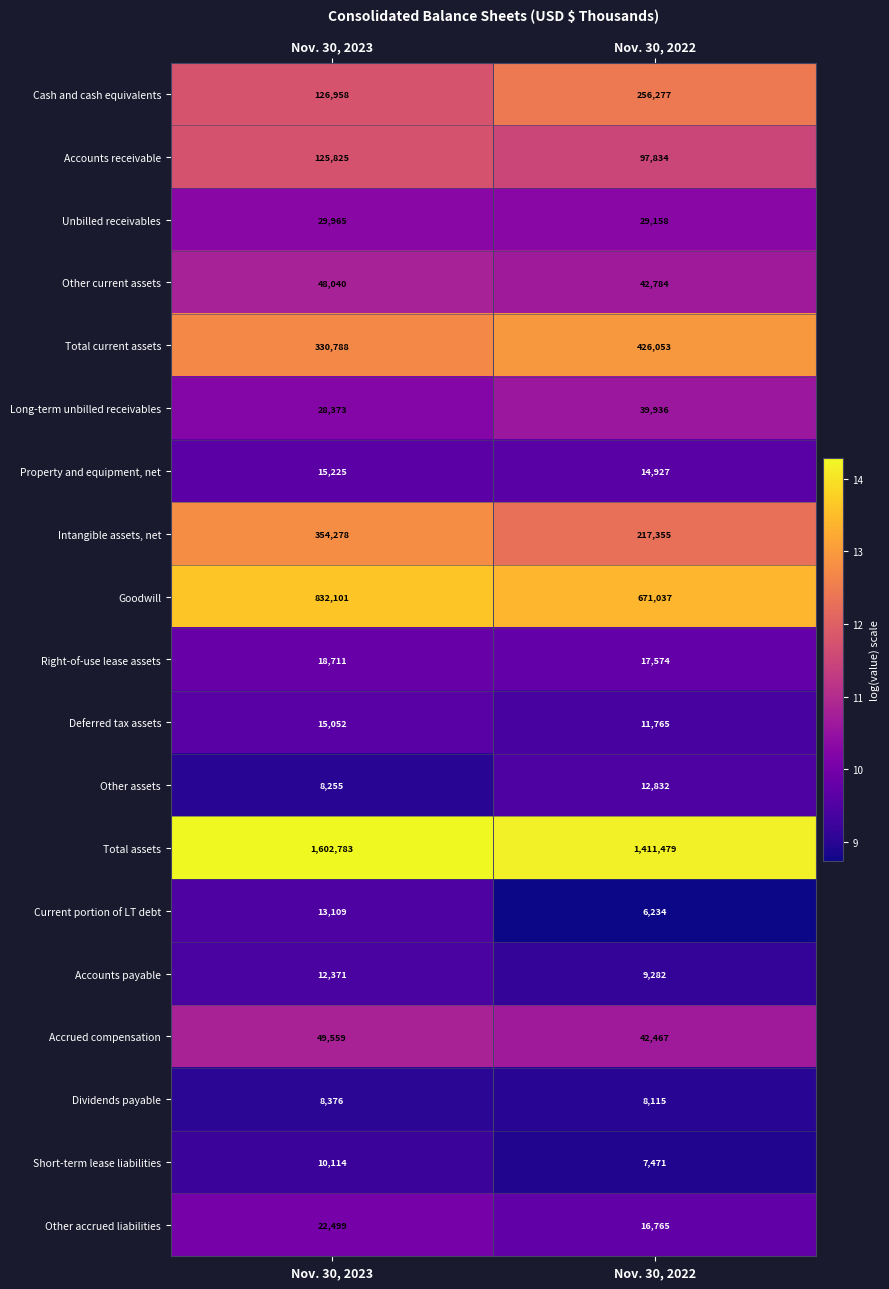

What is the spread (max minus min) of values at Nov. 30, 2023?

1594528